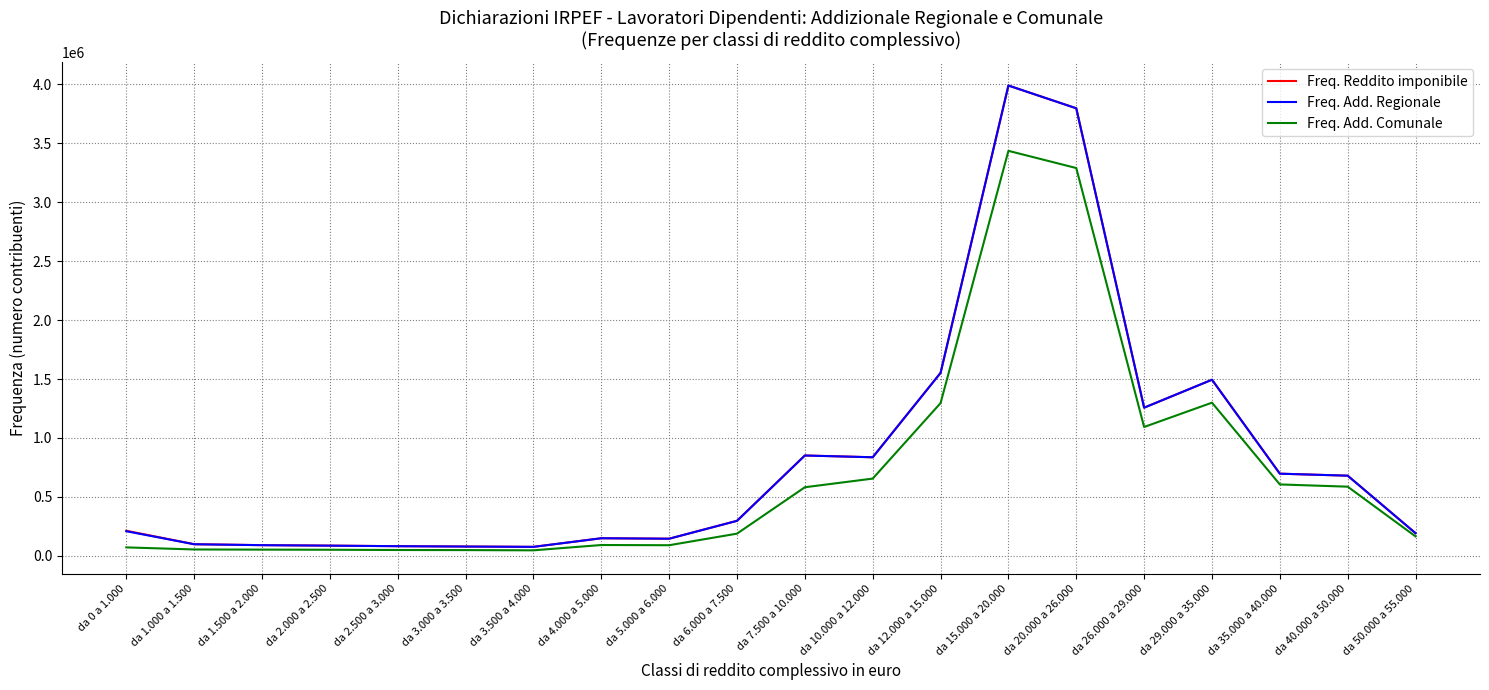

Which series has the largest range (max minus min)?

Freq. Add. Regionale